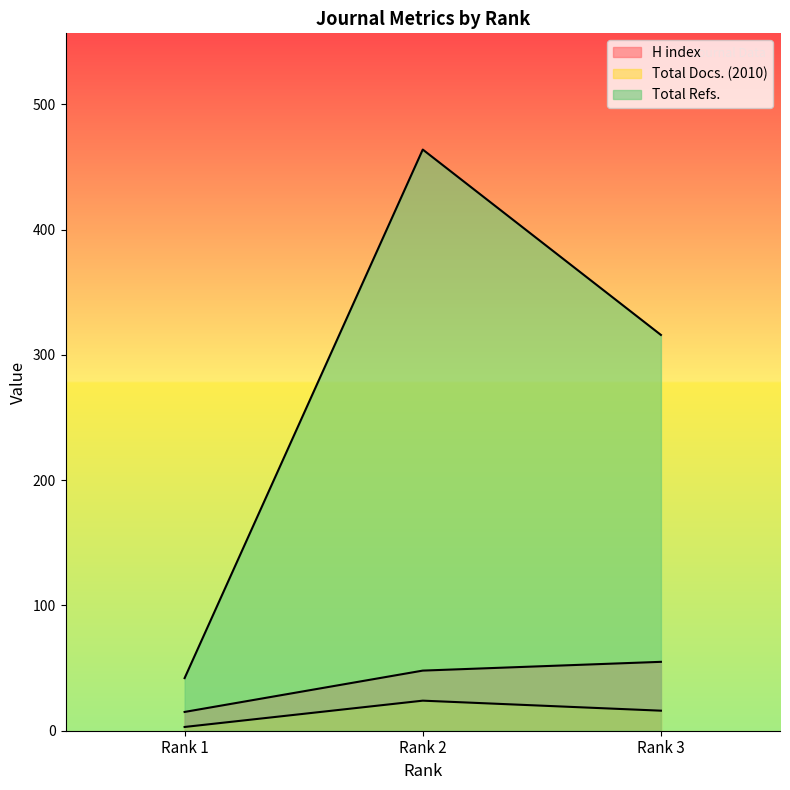

List the labels in order of H index value, largest first.

Rank 3, Rank 2, Rank 1